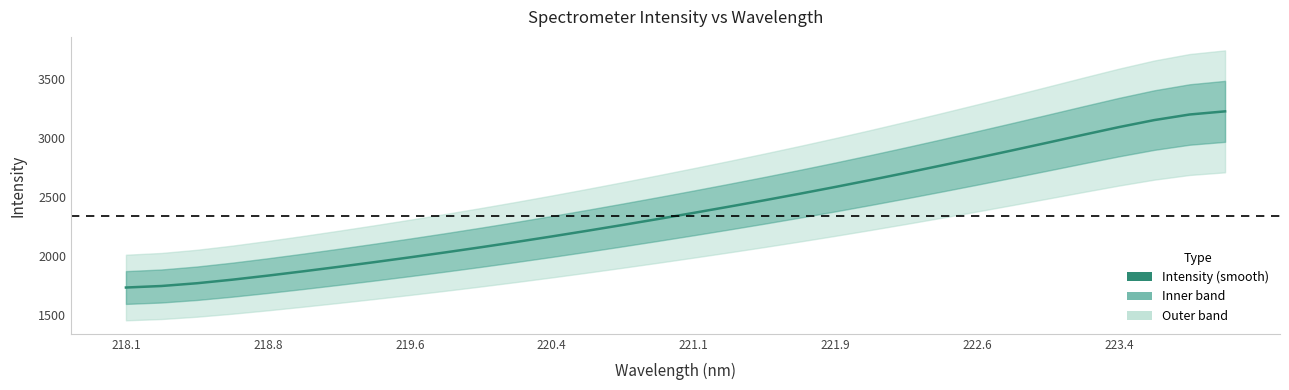

What is the value of the 7th point from the left?

1908.2